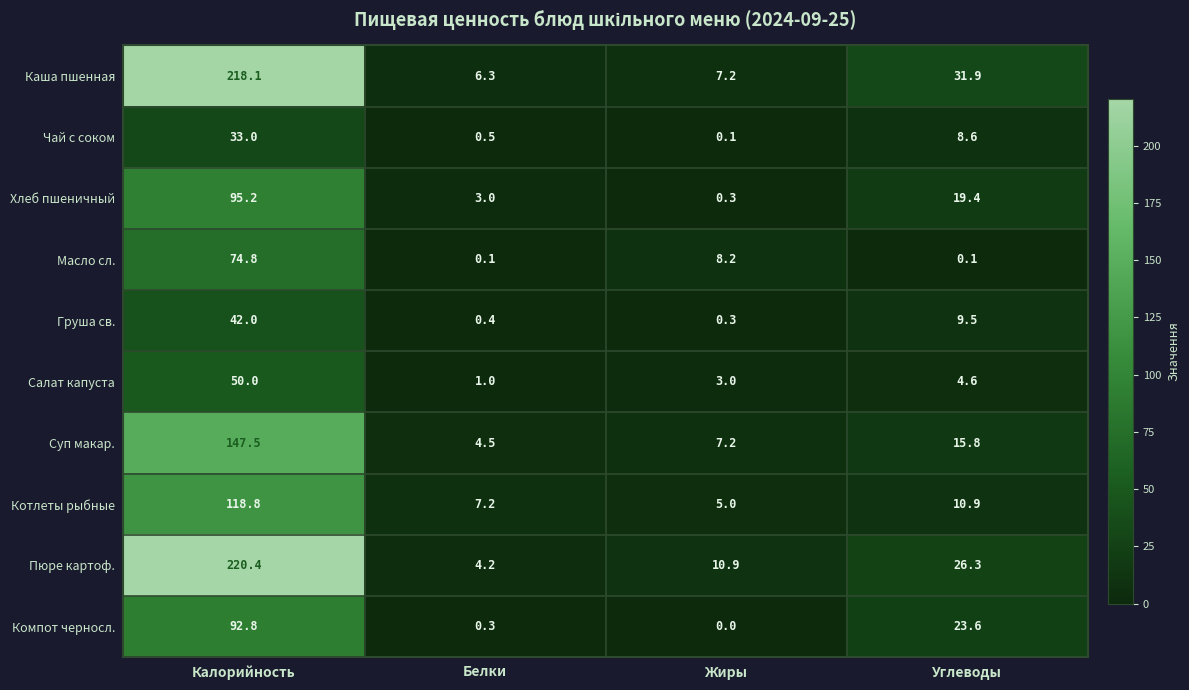

What is the difference between the second highest and second lowest values in the Компот черносл. series?

23.3